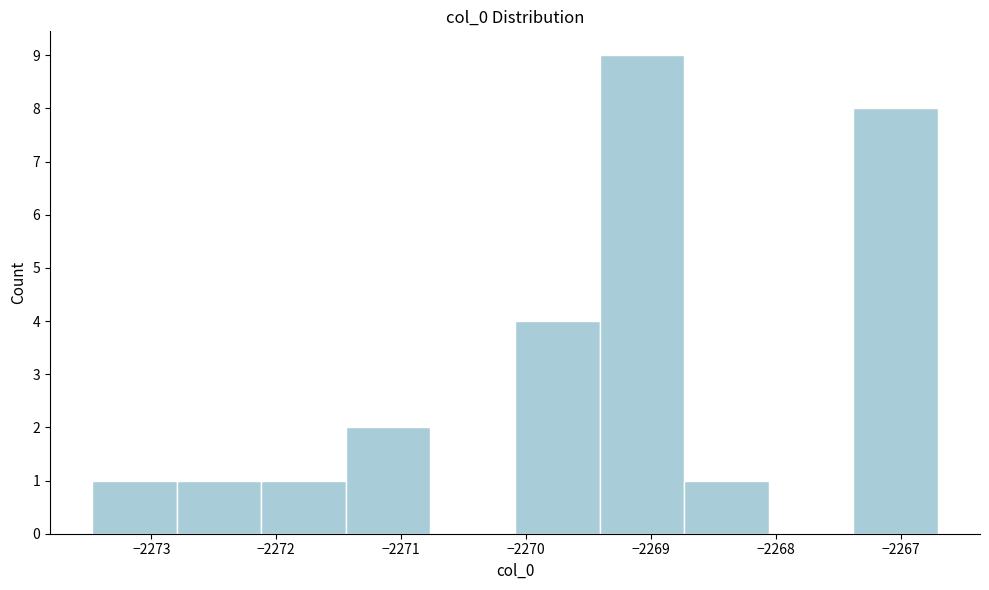

Reading left to right, transcribe this chart: for each bar, give the range it covers on the x-axis and its height. Neither the bar edges nor the heights are printed on the chart, so give them approximately, as read against the axes.

-2273.5 to -2272.8: 1
-2272.8 to -2272.1: 1
-2272.1 to -2271.4: 1
-2271.4 to -2270.8: 2
-2270.8 to -2270.1: 0
-2270.1 to -2269.4: 4
-2269.4 to -2268.7: 9
-2268.7 to -2268.1: 1
-2268.1 to -2267.4: 0
-2267.4 to -2266.7: 8